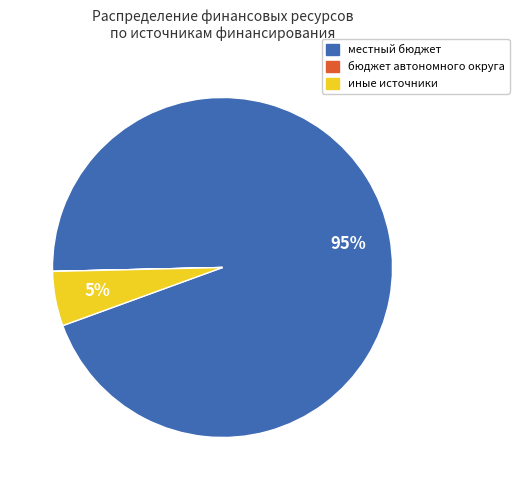

Is there any slice that represents more than half of the pie?

Yes